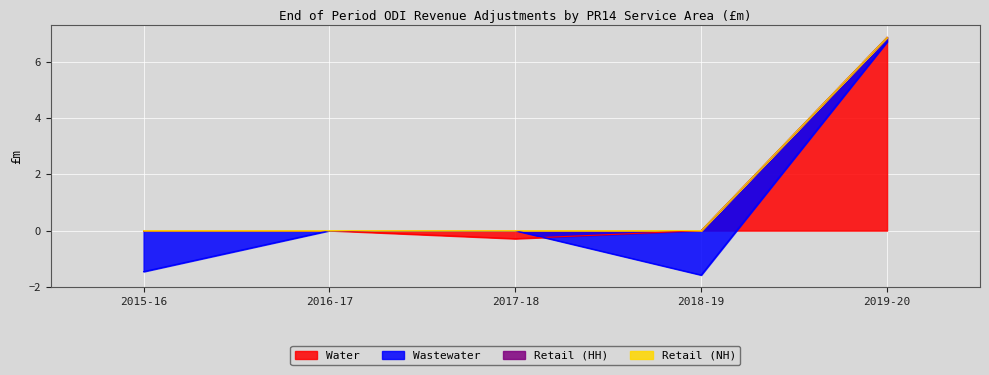

What is the sum of all Water values?

6.6